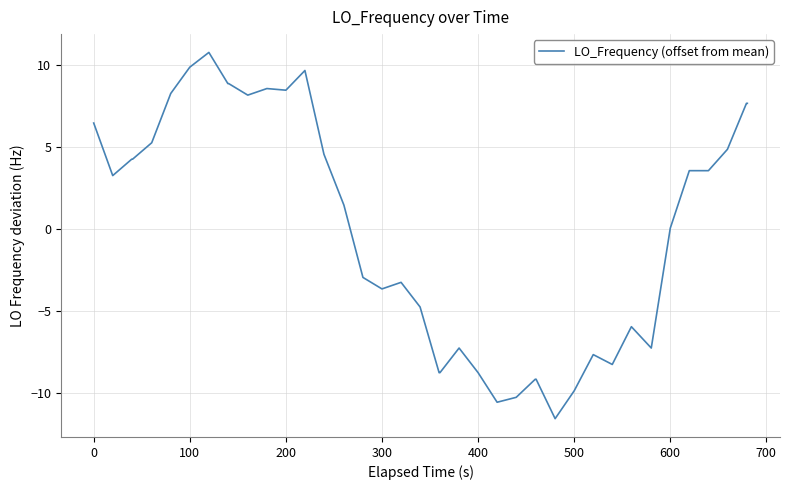

What is the difference between the second highest and second lowest values?

20.4